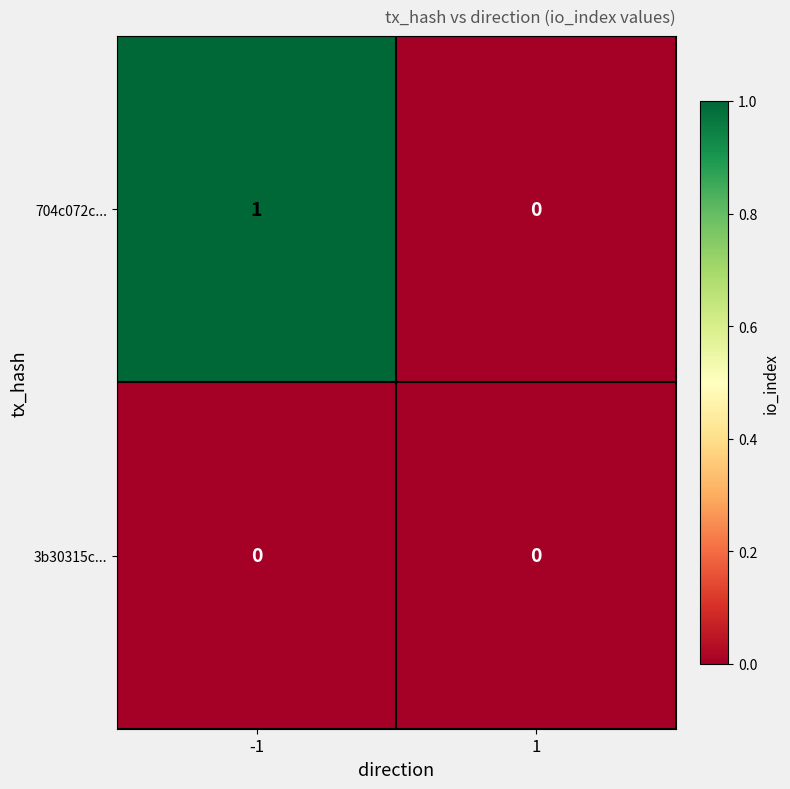

Rank the series by their average value, from highest to lowest.

704c072c..., 3b30315c...